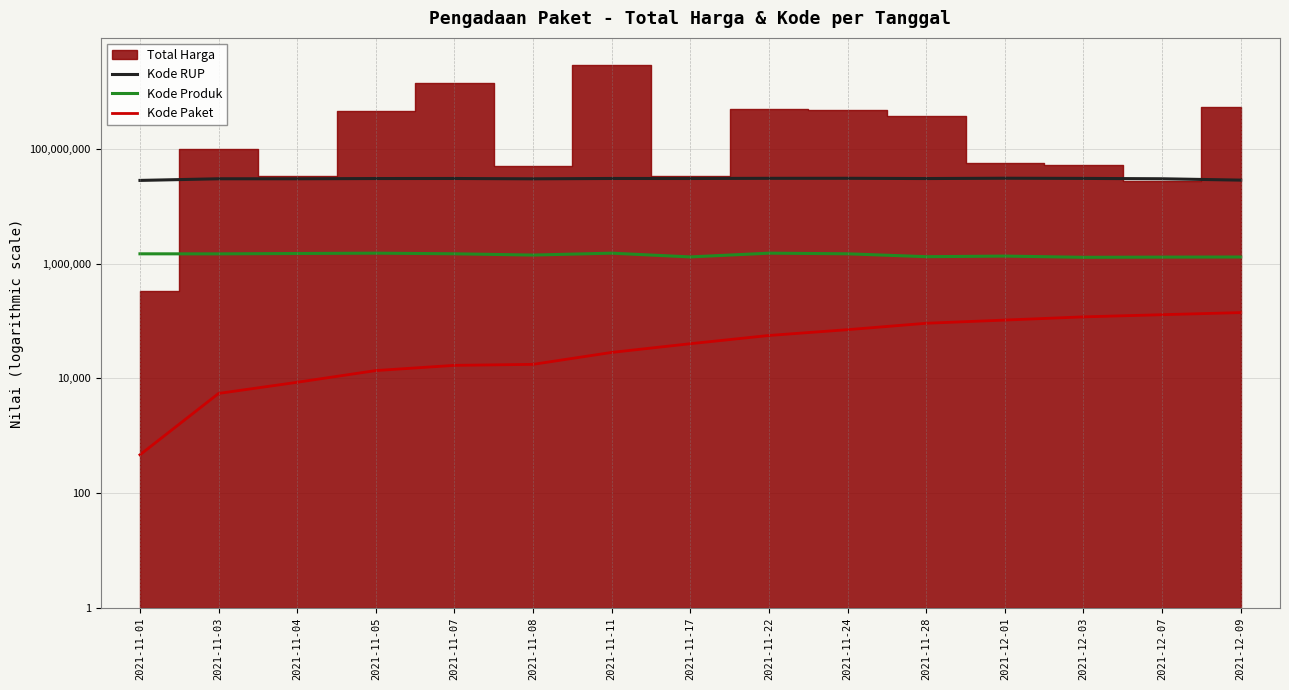

Where is Kode Produk nearest to the value 1403091?

2021-11-08